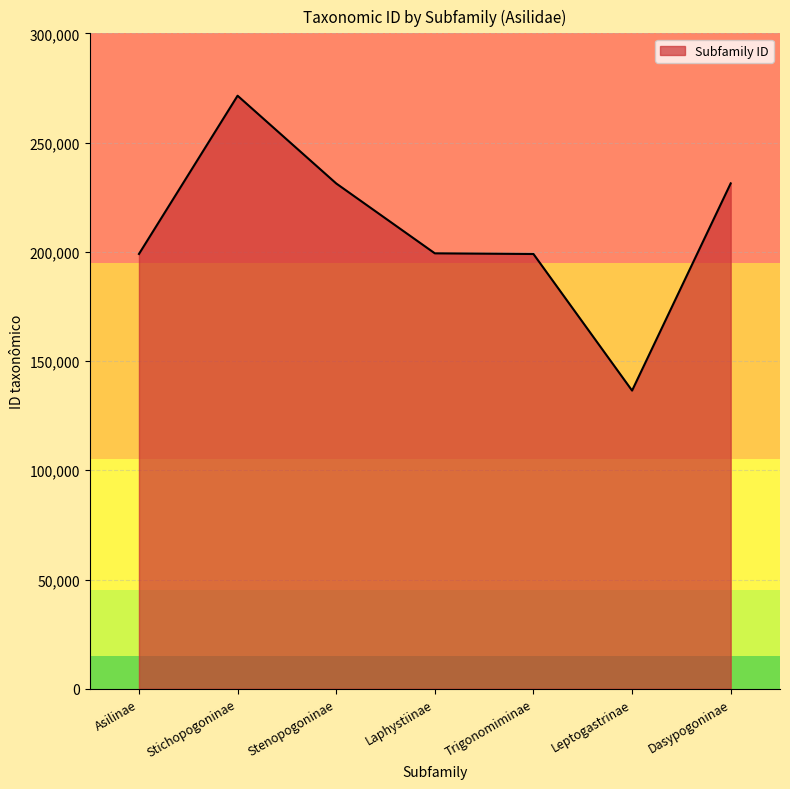

What is the change in value from Asilinae to Stenopogoninae?

+32273